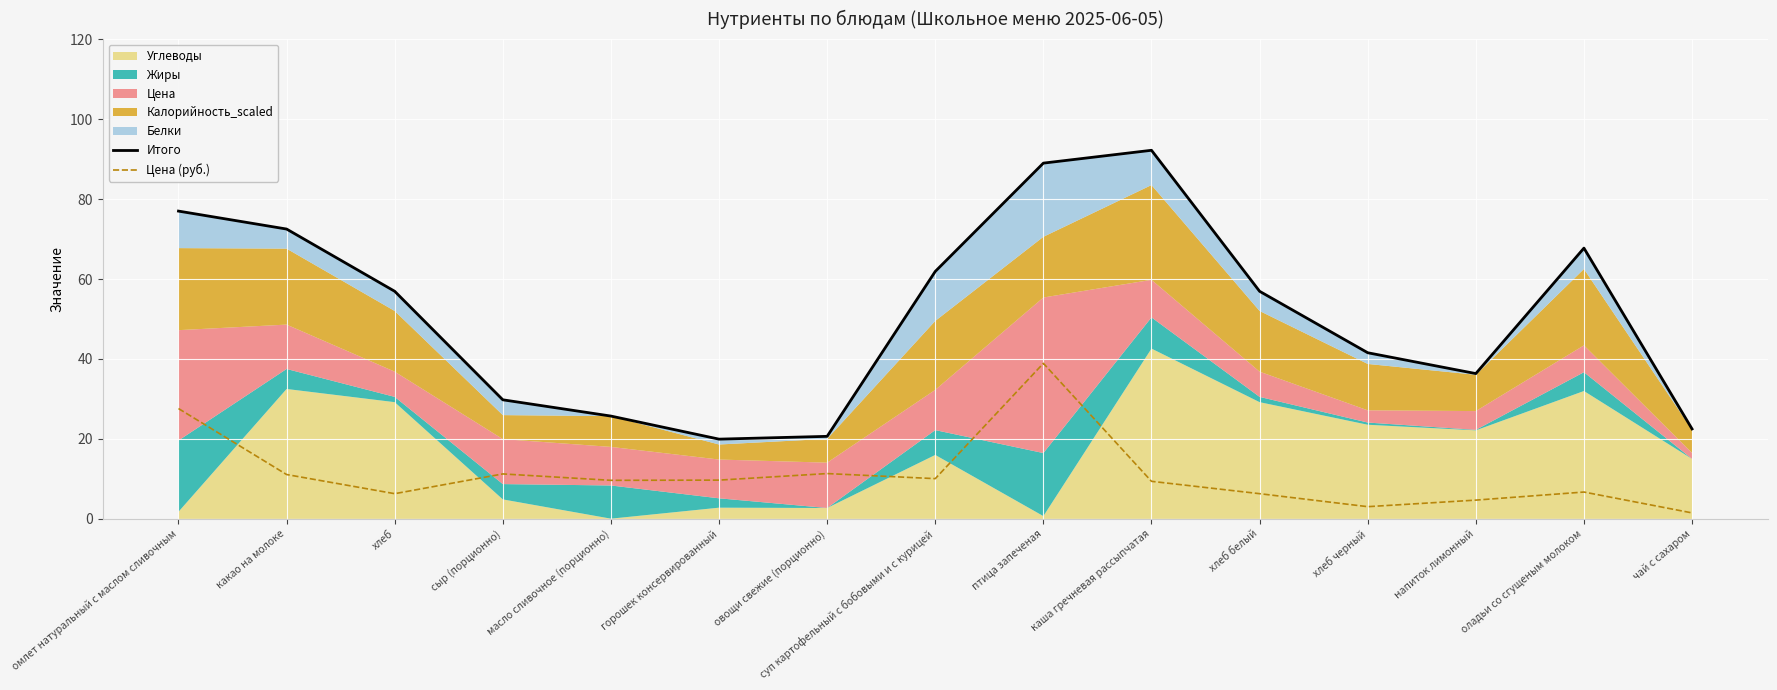

Which category has the lowest value in the Итого series?

горошек консервированный